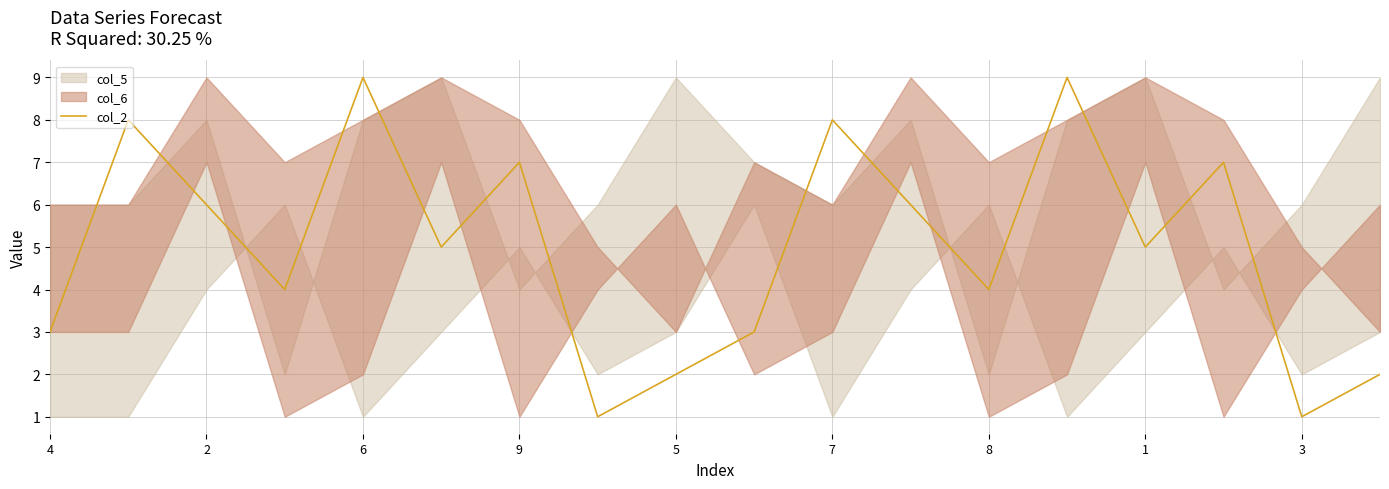

The value of col_2 at 4 is 1. True or false?

False